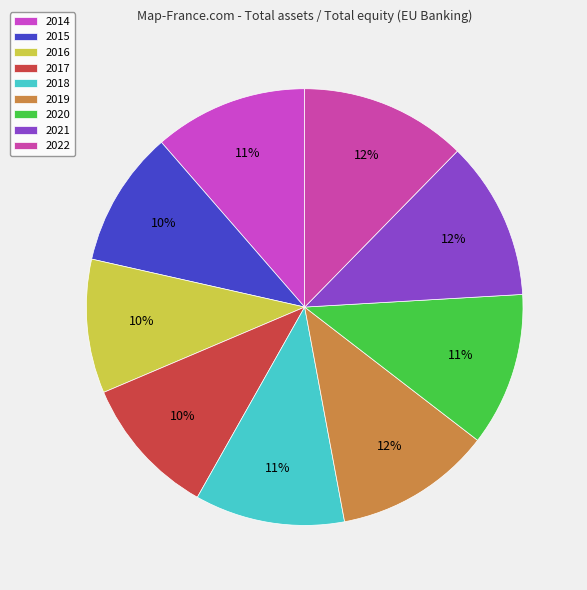

What percentage do 2022 and 2016 together represent?

22.2%